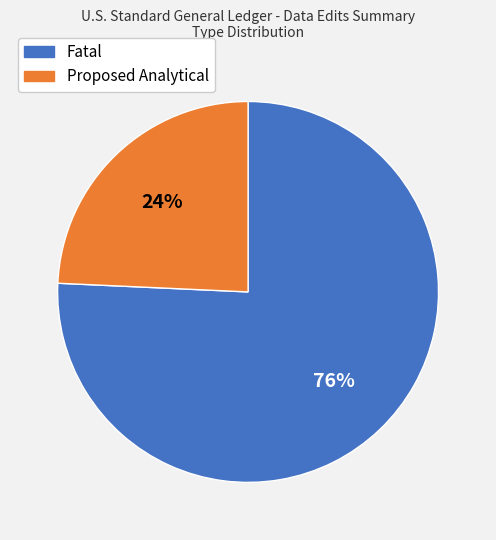

How many segments does this pie chart have?

2